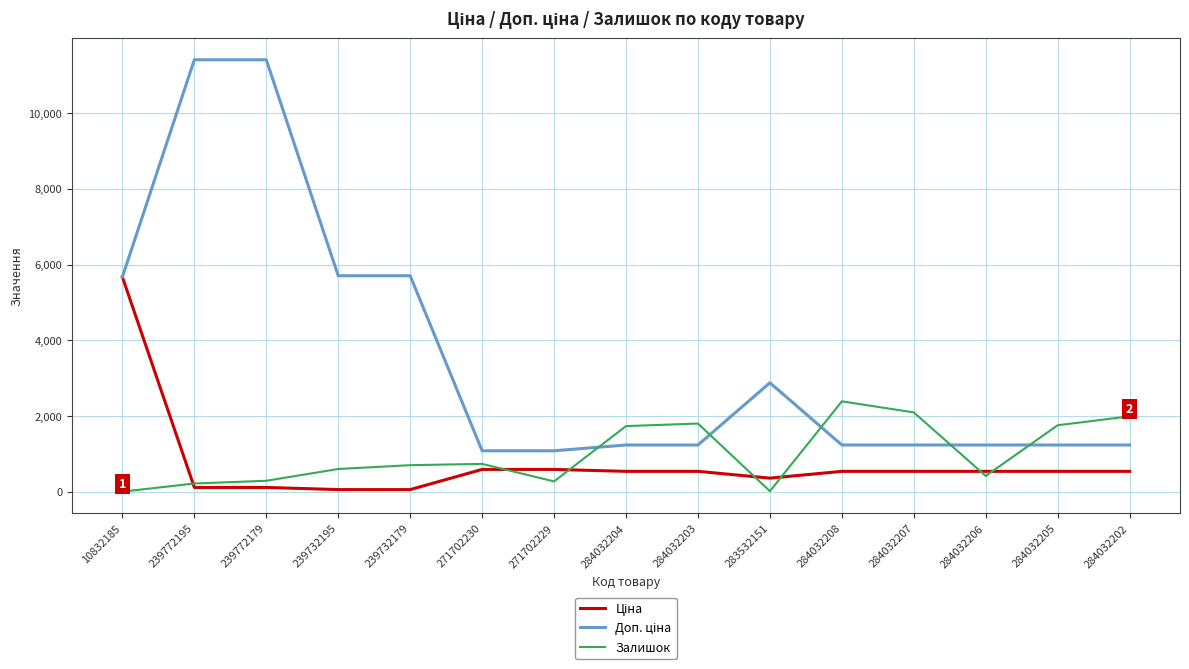

Is it true that Залишок equals 601.0 at 239732195?

True